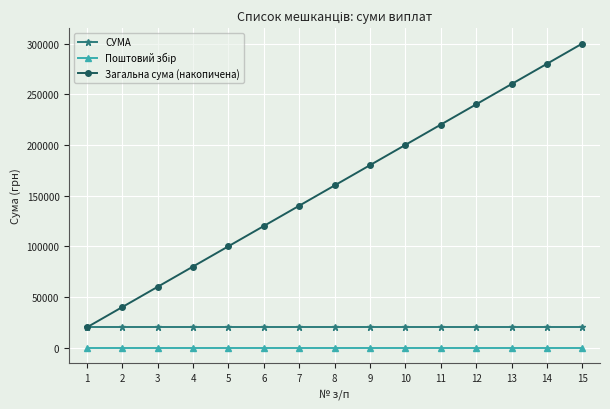

The value of СУМА at 8 is 20000. True or false?

True